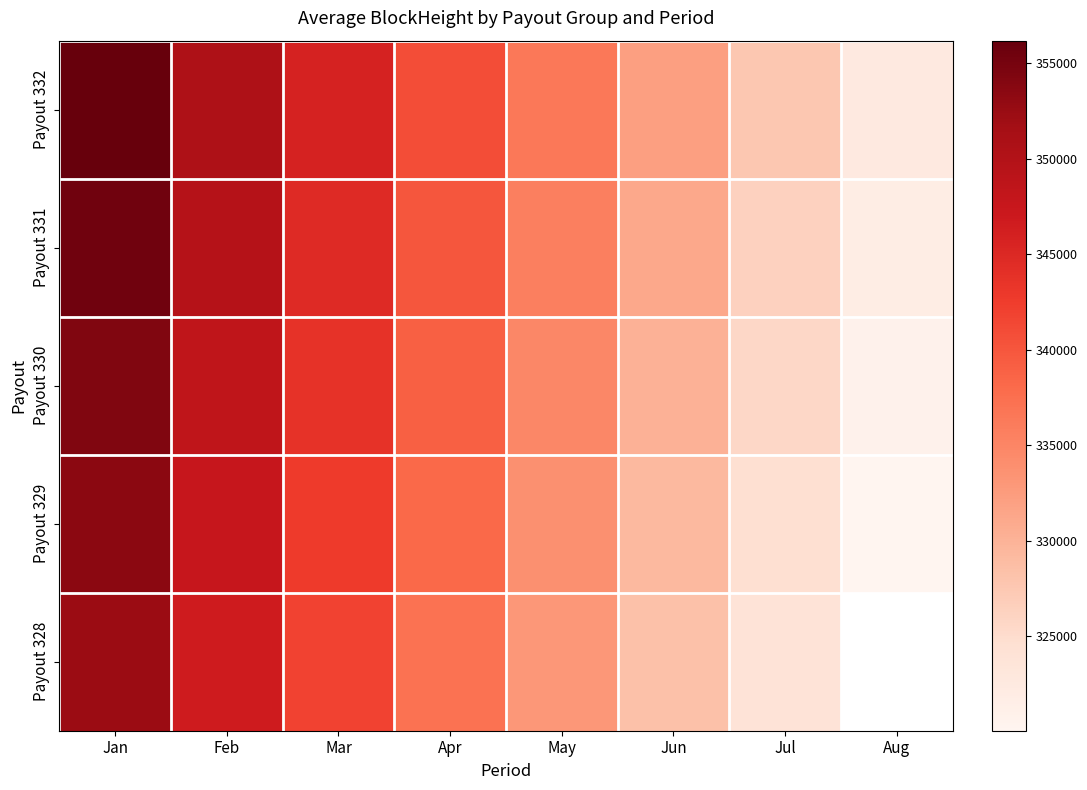

What is the average value of the Payout 330 series?

337086.6